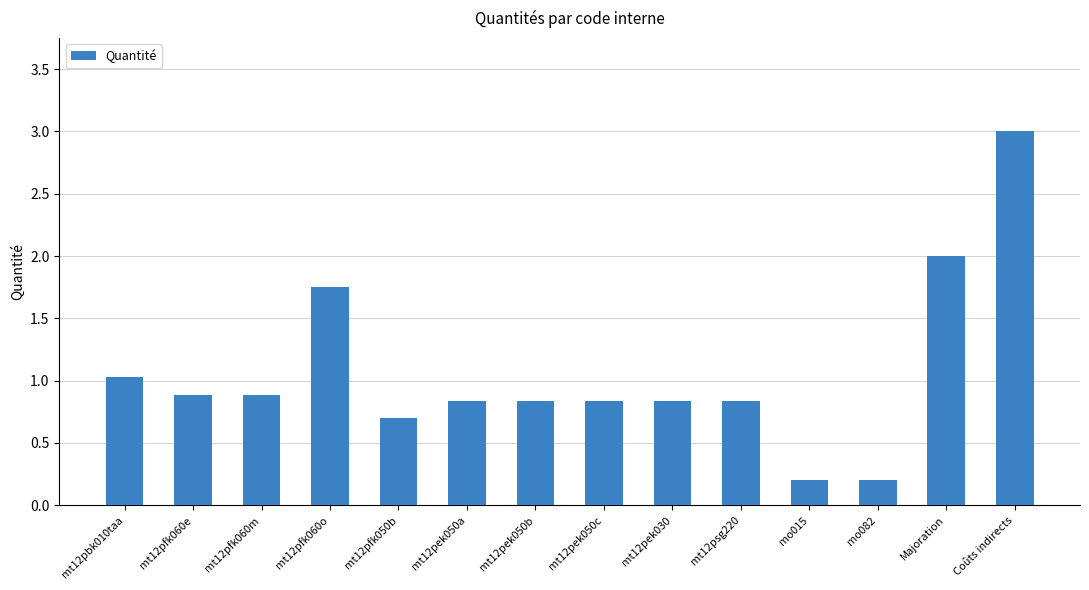

What value does the data have at mt12pfk060m?

0.9